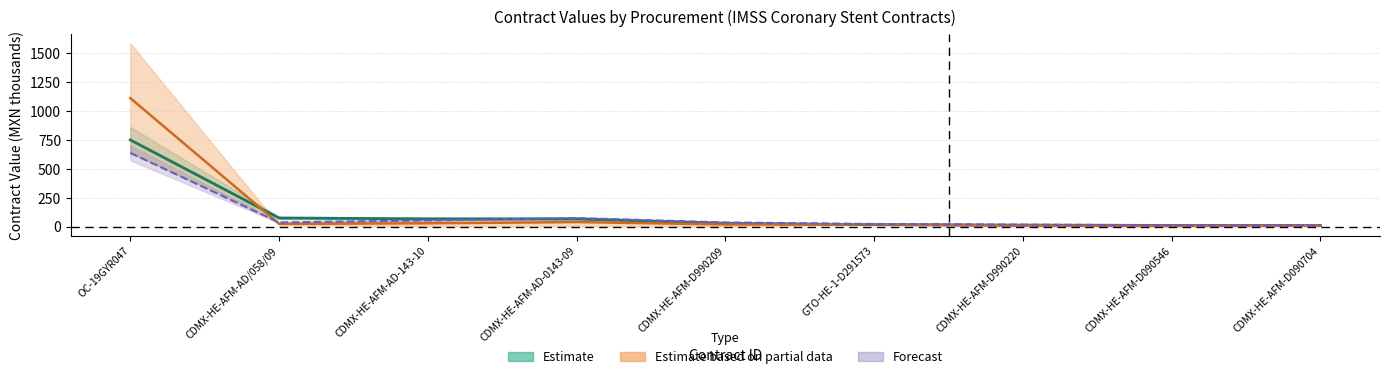

What is the difference between the maximum and minimum values in the tender.value.amount series?

1105.8